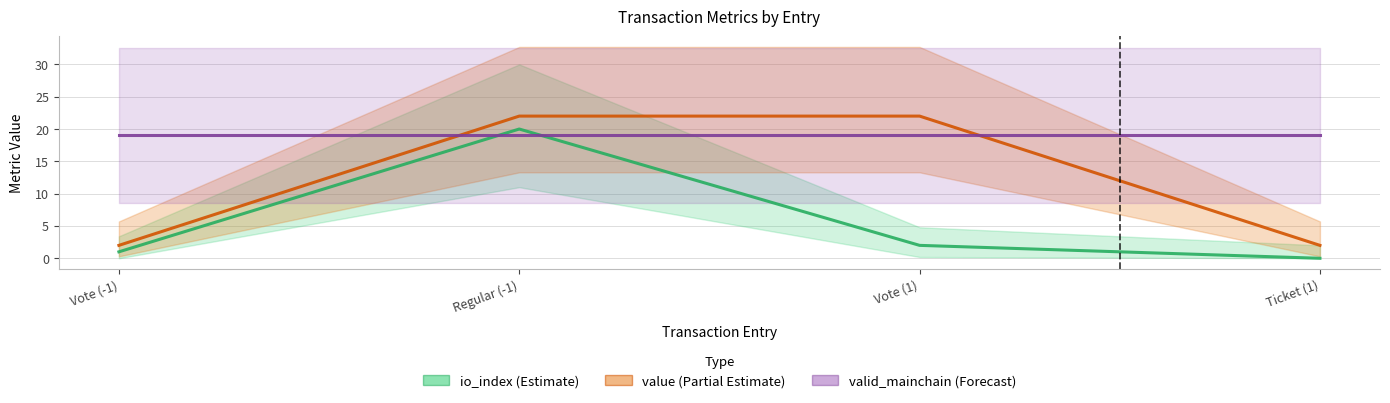

Where is value nearest to the value 11?

Vote (-1)